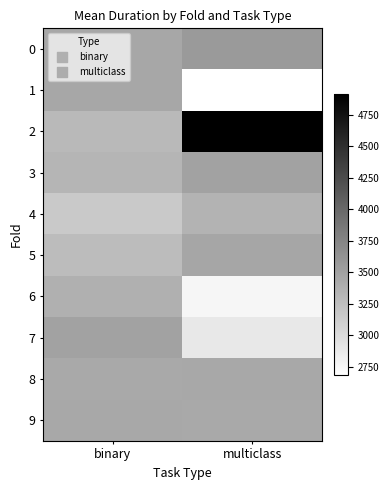

Reading left to right, extract all data points from this chart.

0: binary=3452.4	multiclass=3566.8
1: binary=3452.8	multiclass=2686.6
2: binary=3297.9	multiclass=4913.0
3: binary=3334.1	multiclass=3499.9
4: binary=3161.9	multiclass=3341.2
5: binary=3277.3	multiclass=3468.7
6: binary=3382.3	multiclass=2769.2
7: binary=3504.1	multiclass=2892.8
8: binary=3436.5	multiclass=3447.1
9: binary=3445.3	multiclass=3439.2